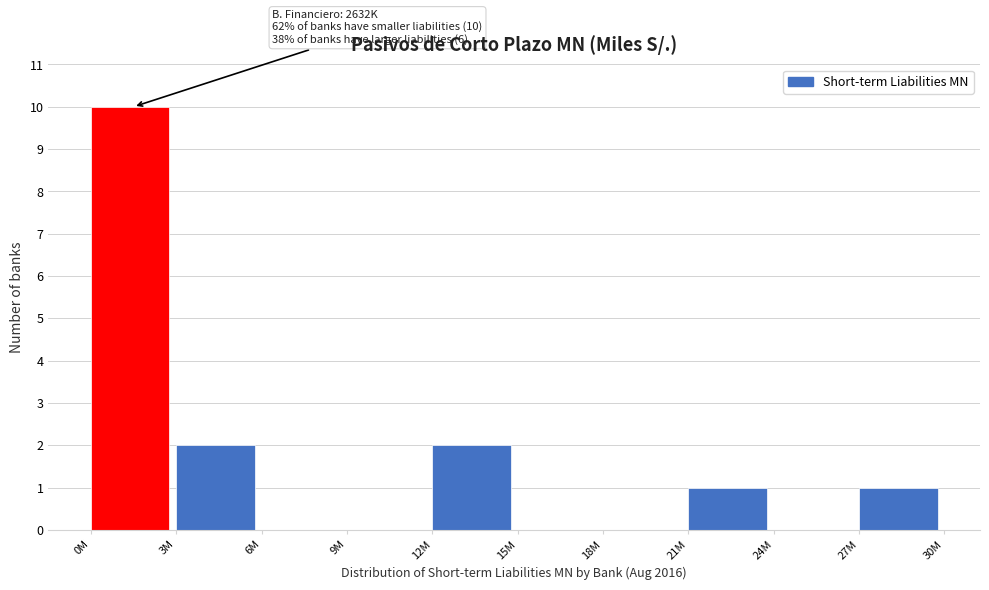

Reading left to right, extract all data points from this chart.

0M=10	3M=2	6M=0	9M=0	12M=2	15M=0	18M=0	21M=1	24M=0	27M=1